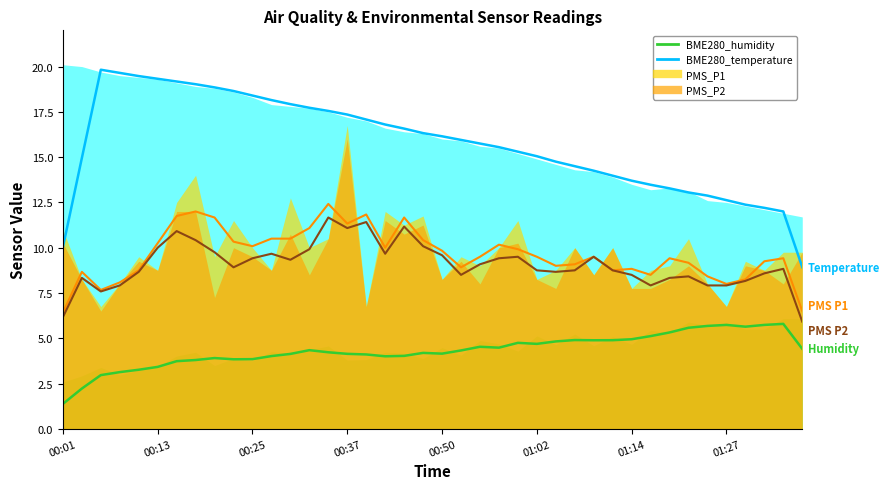

How many lines are shown in the chart?

4